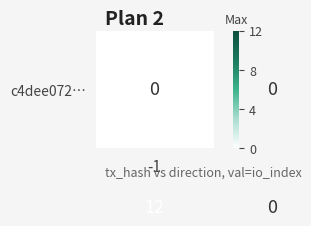

At which category does the chart reach its peak across all series?

-1